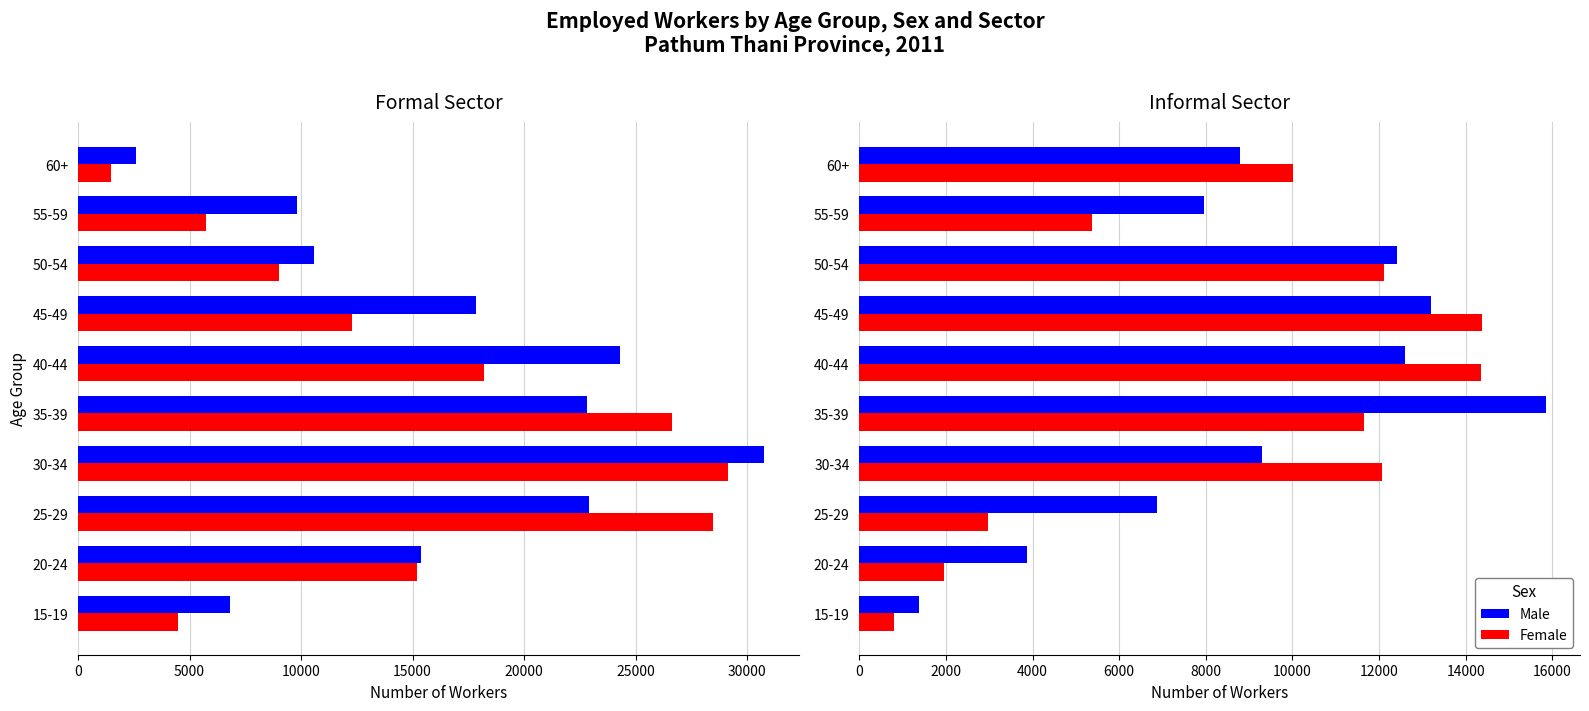

Which series changed the most between 25-29 and 50-54?

Female